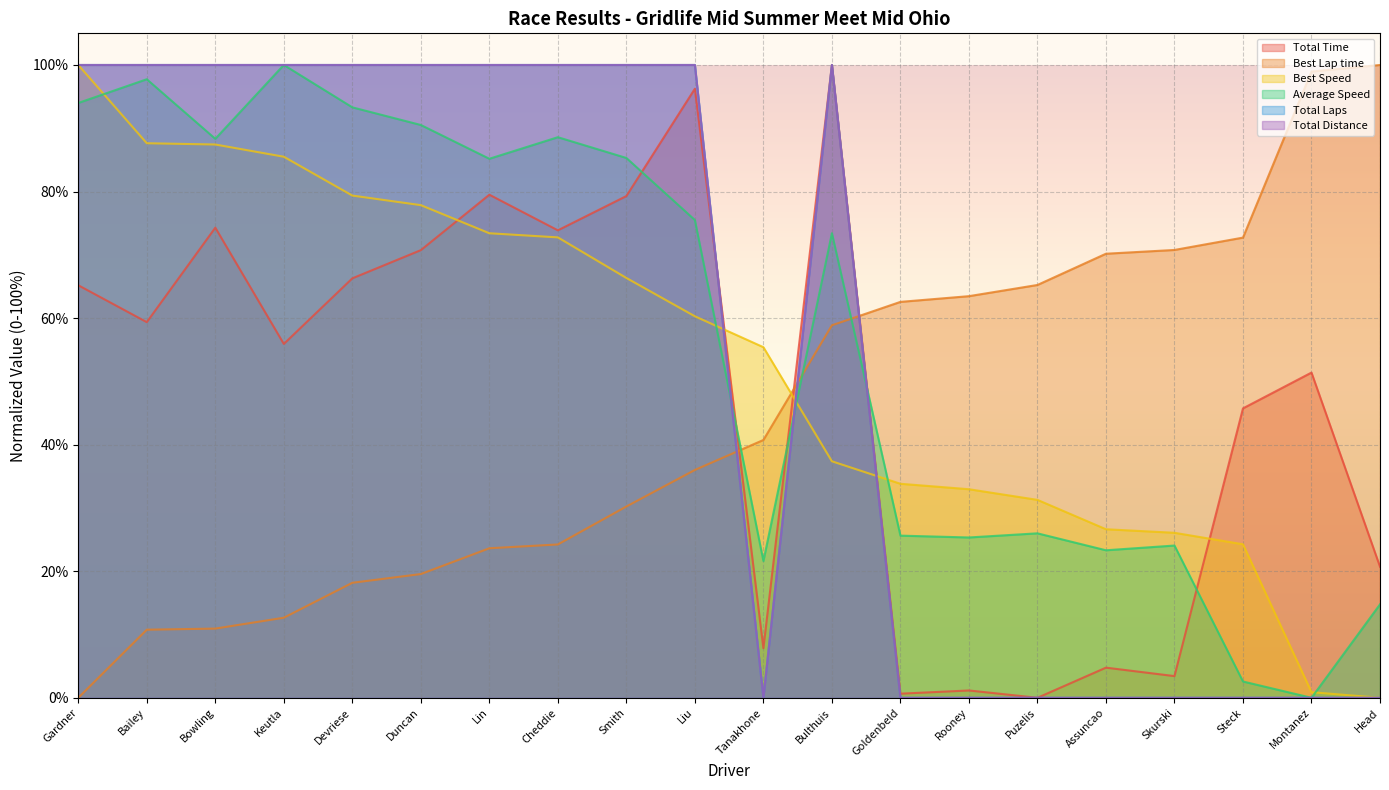

The value of Best Speed at Goldenbeld is 33.8. True or false?

True